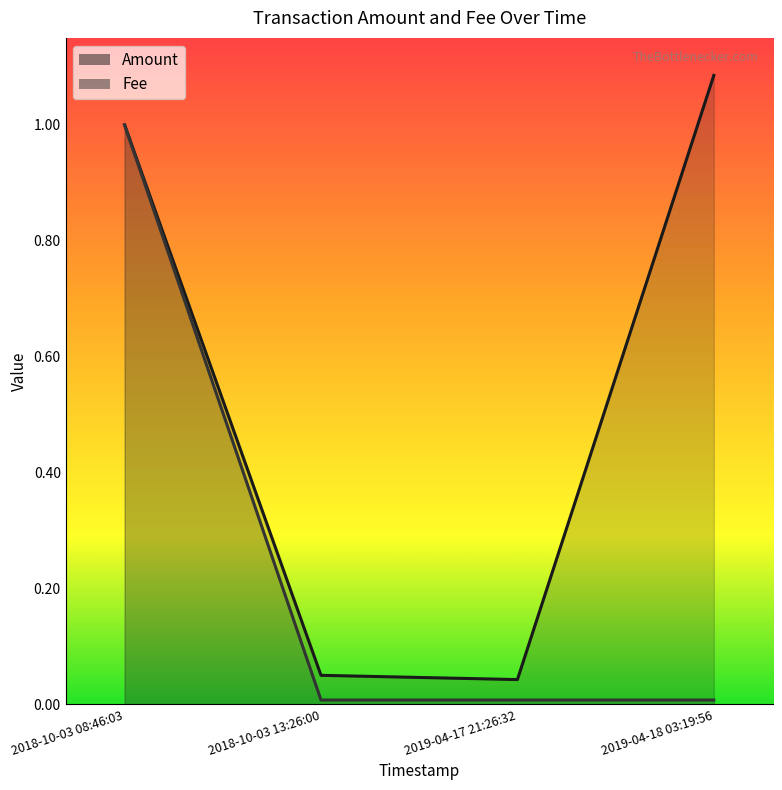

True or false: Fee and Amount intersect in this chart.

False